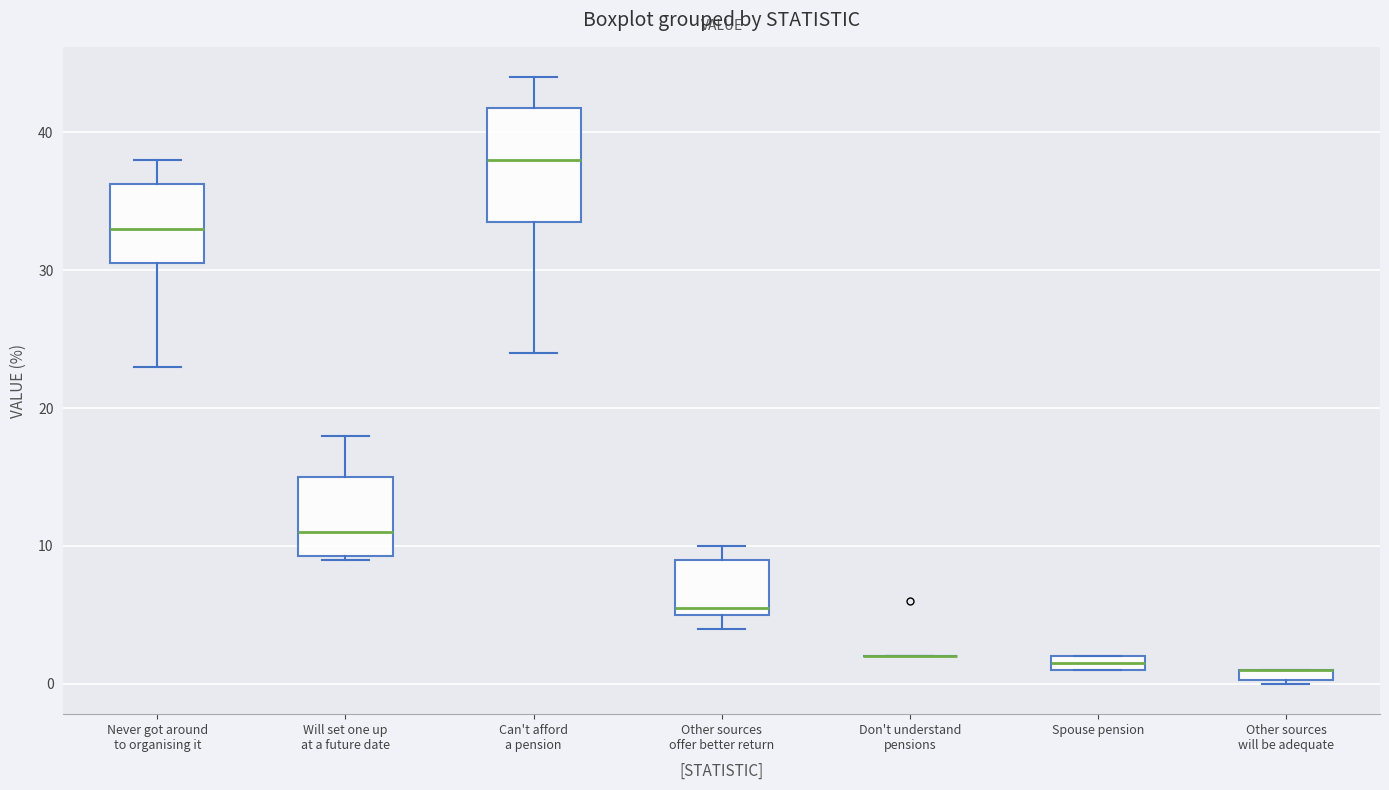

Which box is the tallest, from its lower edge to its upper edge?

Can't afford a pension